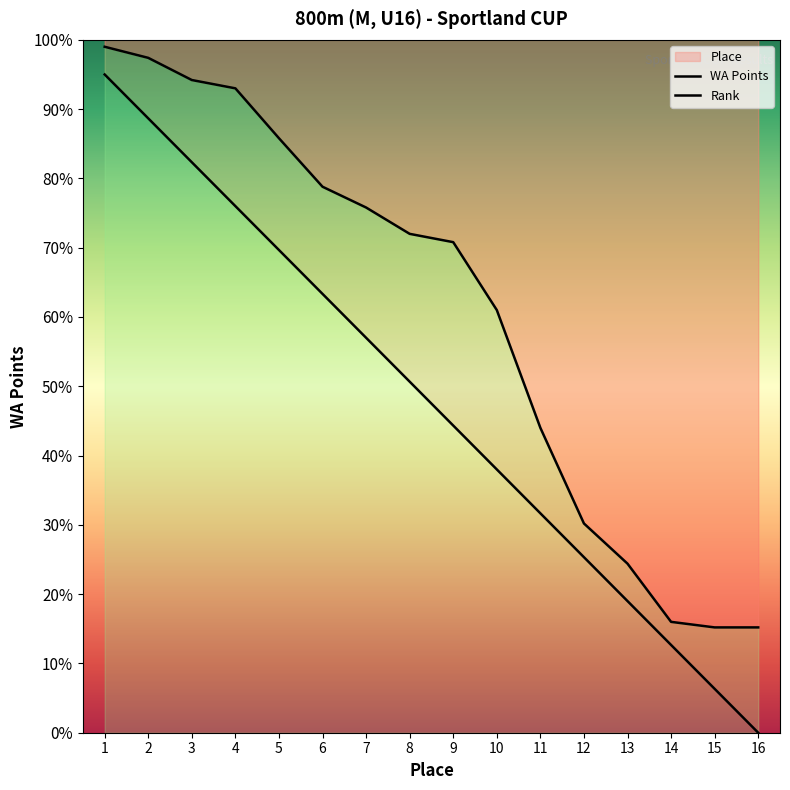

How many values in Rank are above zero?

15